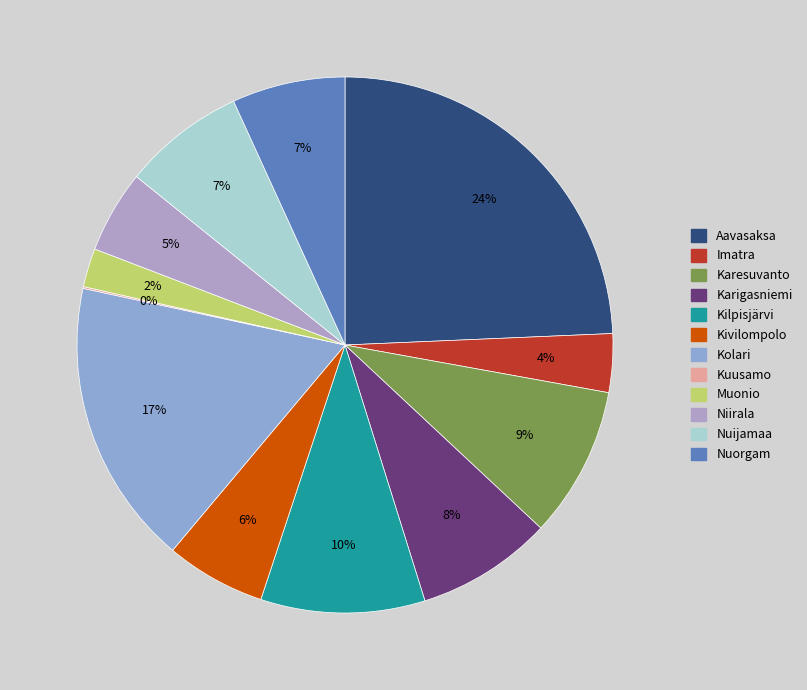

True or false: Karigasniemi accounts for 1% of the total.

False